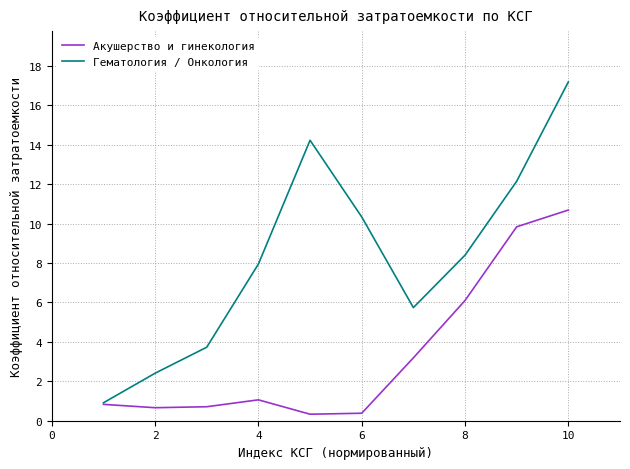

Which series has the largest total across all categories?

Гематология / Онкология